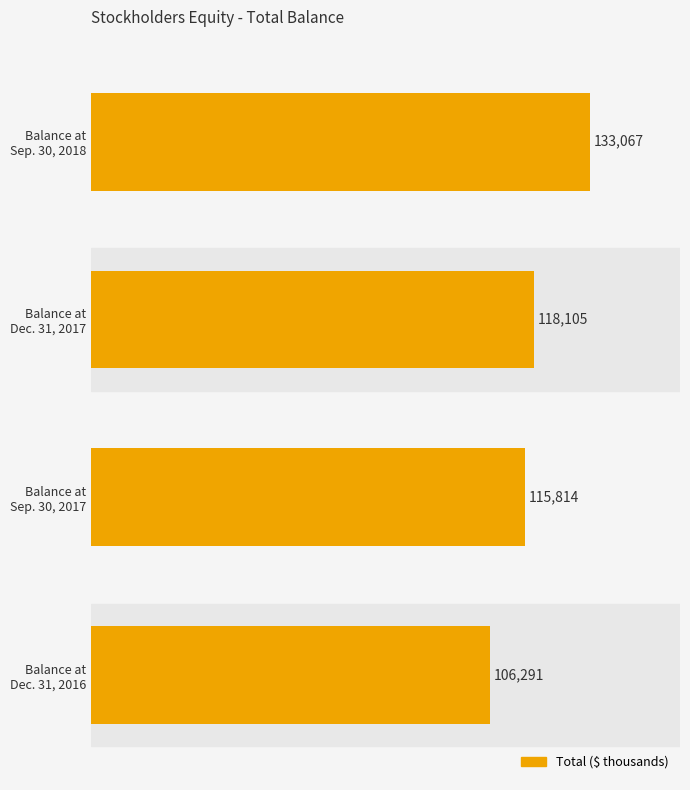

Reading bottom to top, what are all the values shown in this chart?

106291	115814	118105	133067